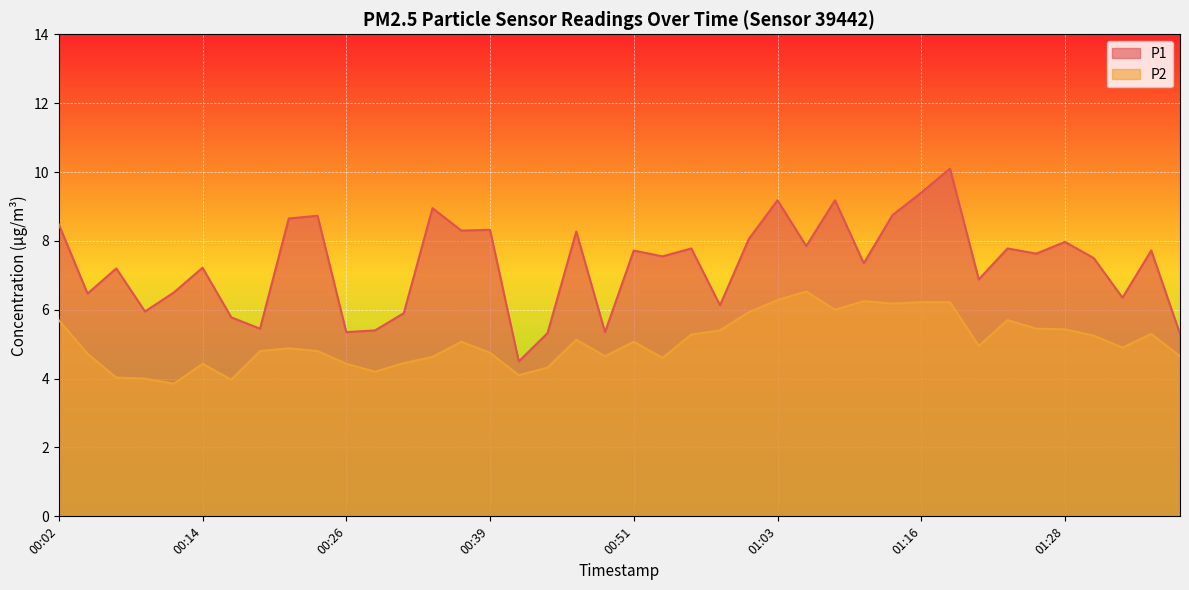

The P1 series shows 1.6 at 01:31. True or false?

False